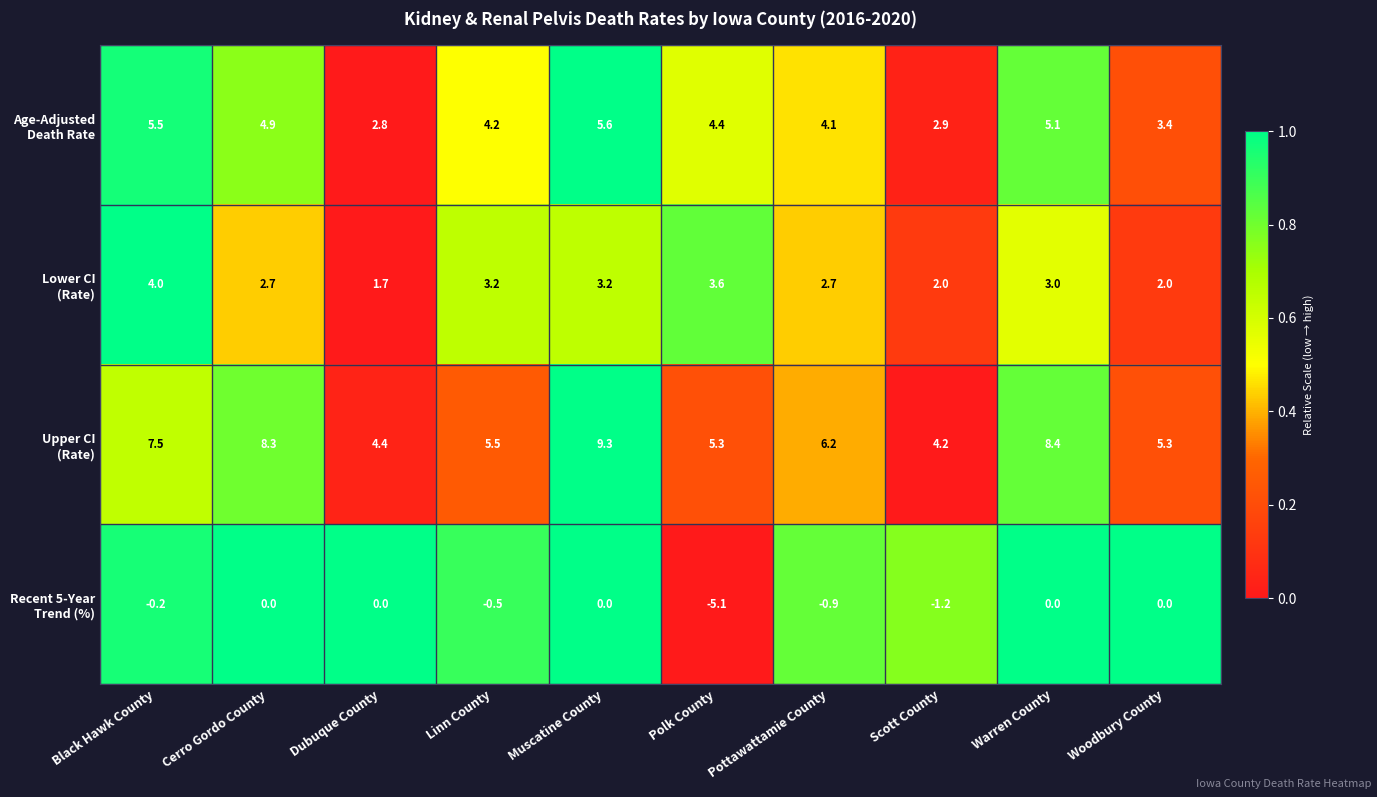

At which category does the chart reach its minimum across all series?

Polk County